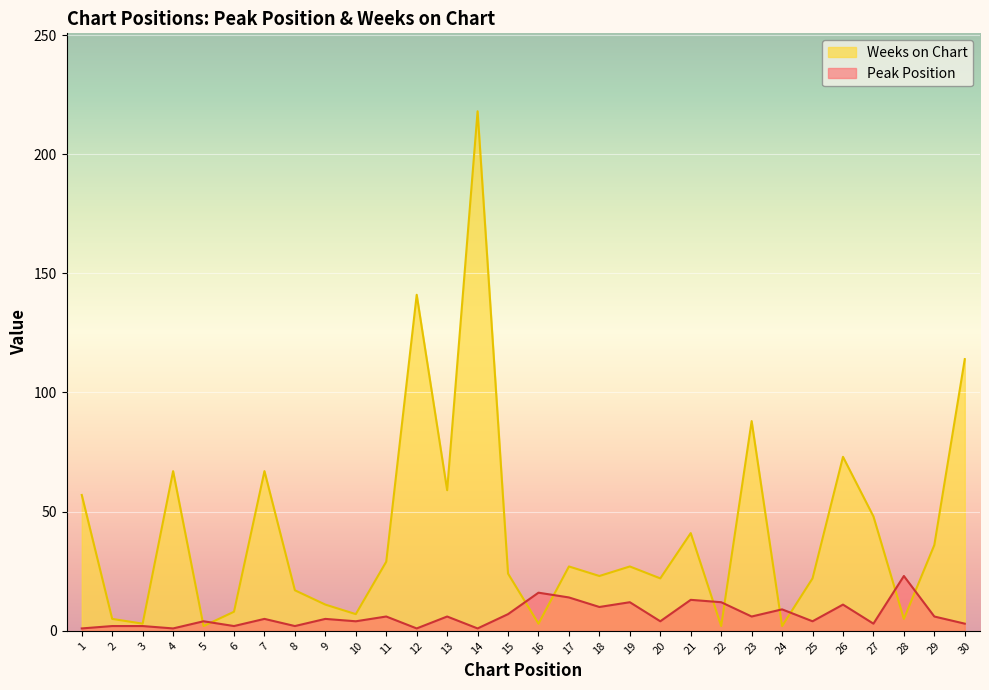

The Peak Position series shows 1 at 12. True or false?

True